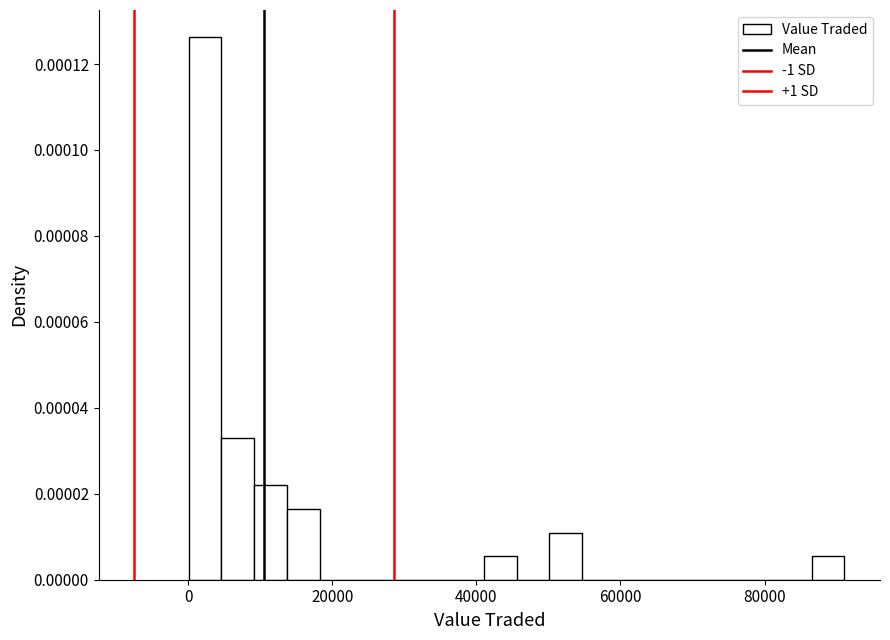

Read against the x-axis, roughly where is the centre of the tallest bar?

2000